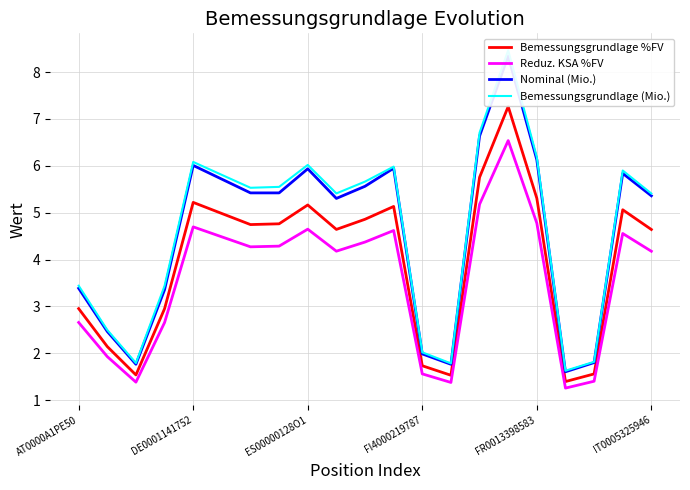

How many lines are shown in the chart?

4